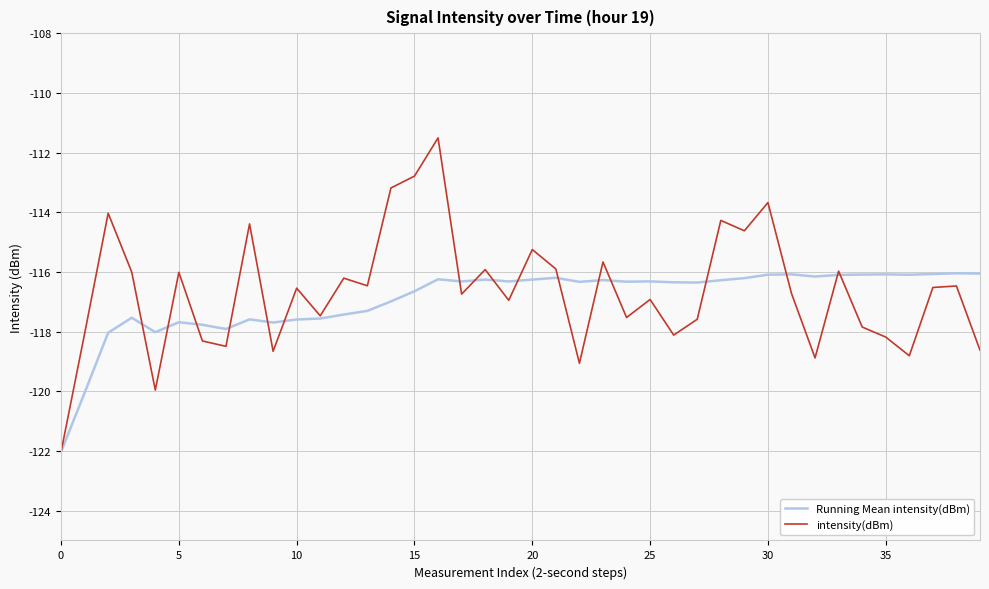

Rank the series by their maximum value, from highest to lowest.

intensity(dBm), Running Mean intensity(dBm)